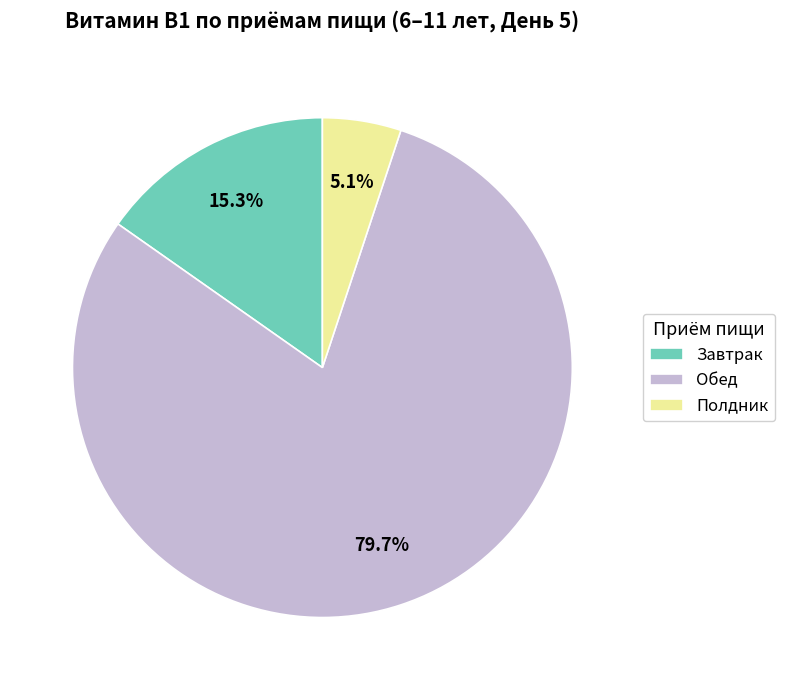

What percentage do Обед and Полдник together represent?

84.7%